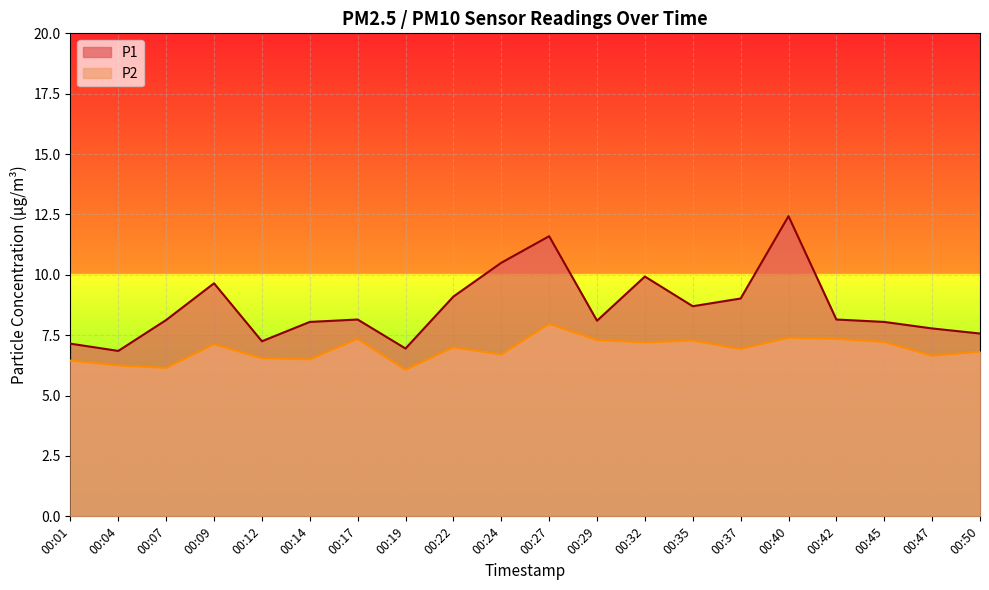

Is it true that P2 equals 2.1 at 00:40?

False